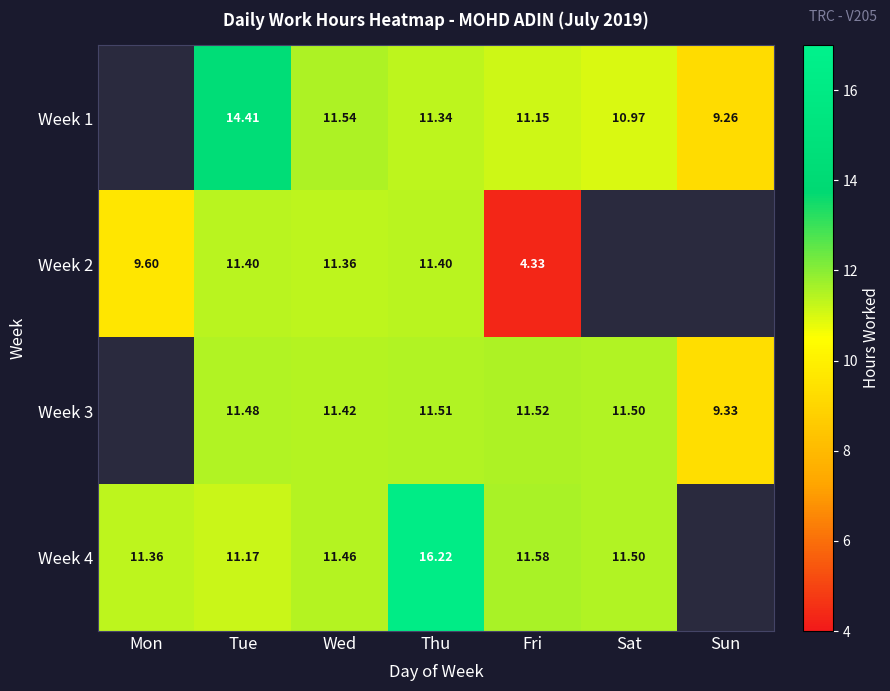

Which category has the lowest value across all series?

Fri